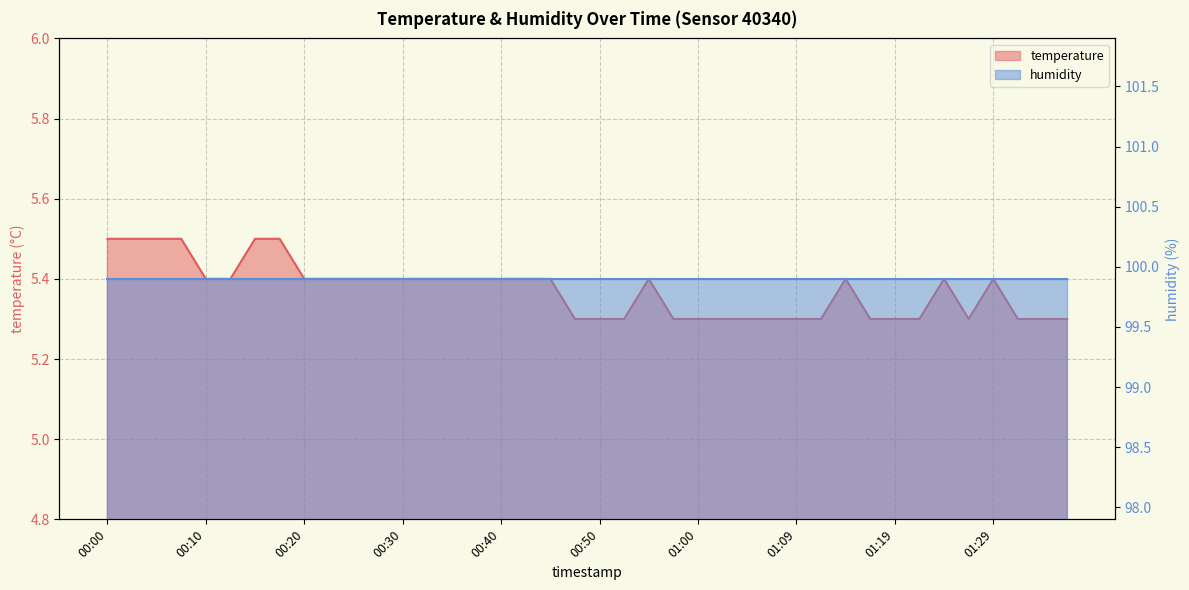

Reading left to right, transcribe all the data shown in this chart.

5.5	5.5	5.5	5.5	5.4	5.4	5.5	5.5	5.4	5.4	5.4	5.4	5.4	5.4	5.4	5.4	5.4	5.4	5.4	5.3	5.3	5.3	5.4	5.3	5.3	5.3	5.3	5.3	5.3	5.3	5.4	5.3	5.3	5.3	5.4	5.3	5.4	5.3	5.3	5.3